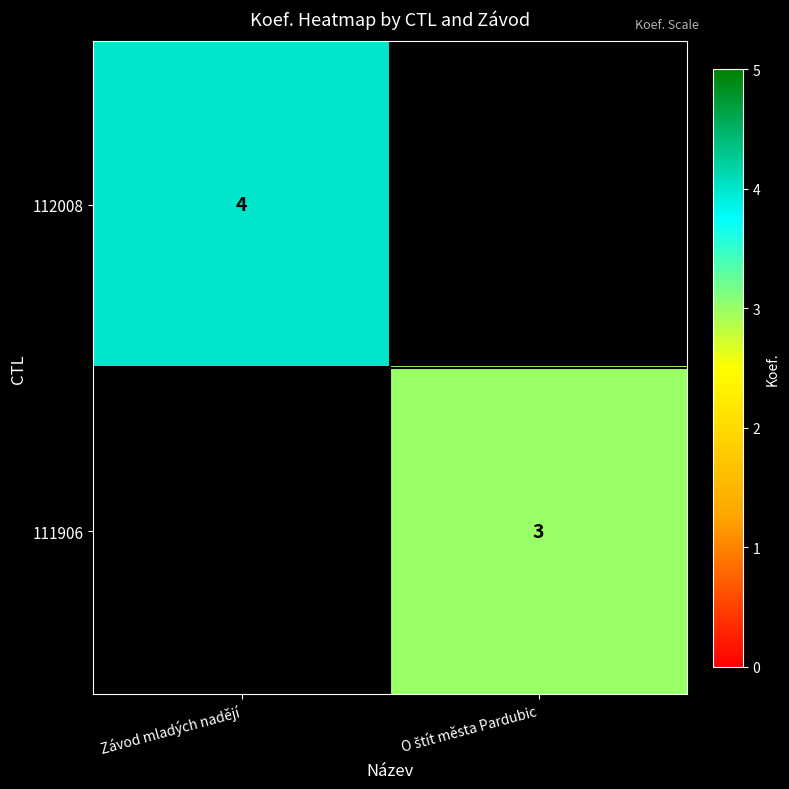

The 112008 series shows 7 at Závod mladých nadějí. True or false?

False